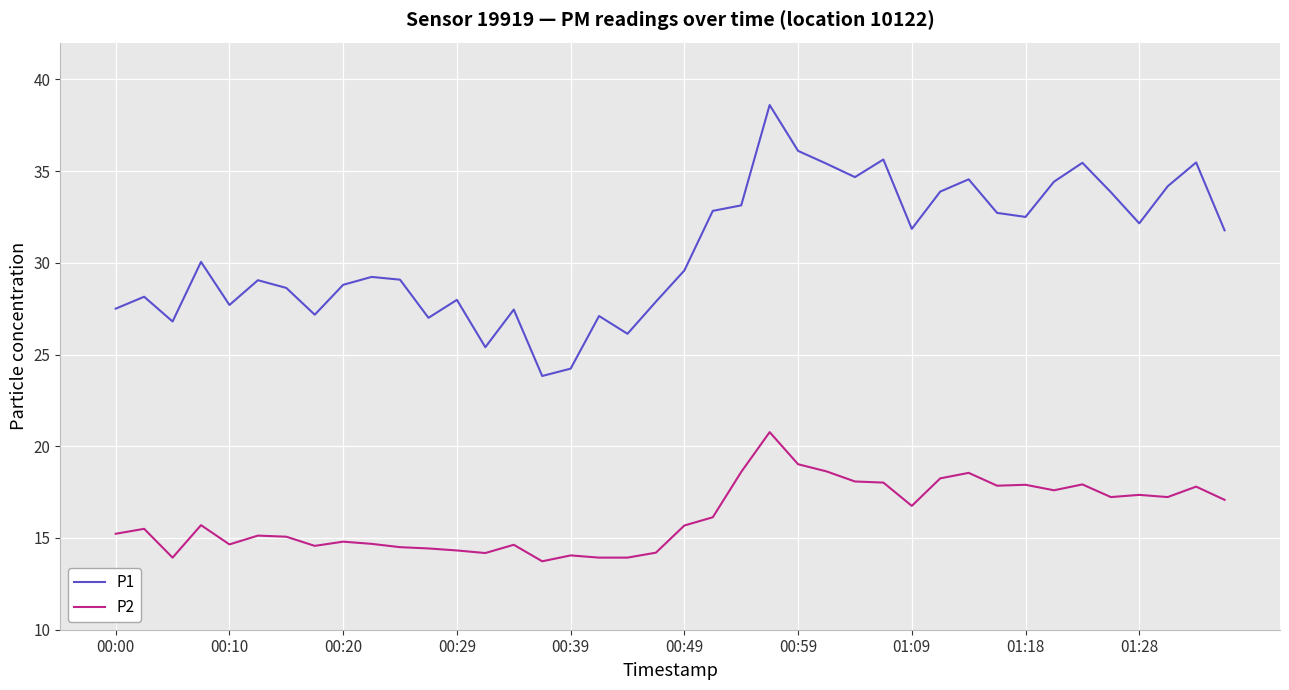

True or false: P2 and P1 cross at least once.

False